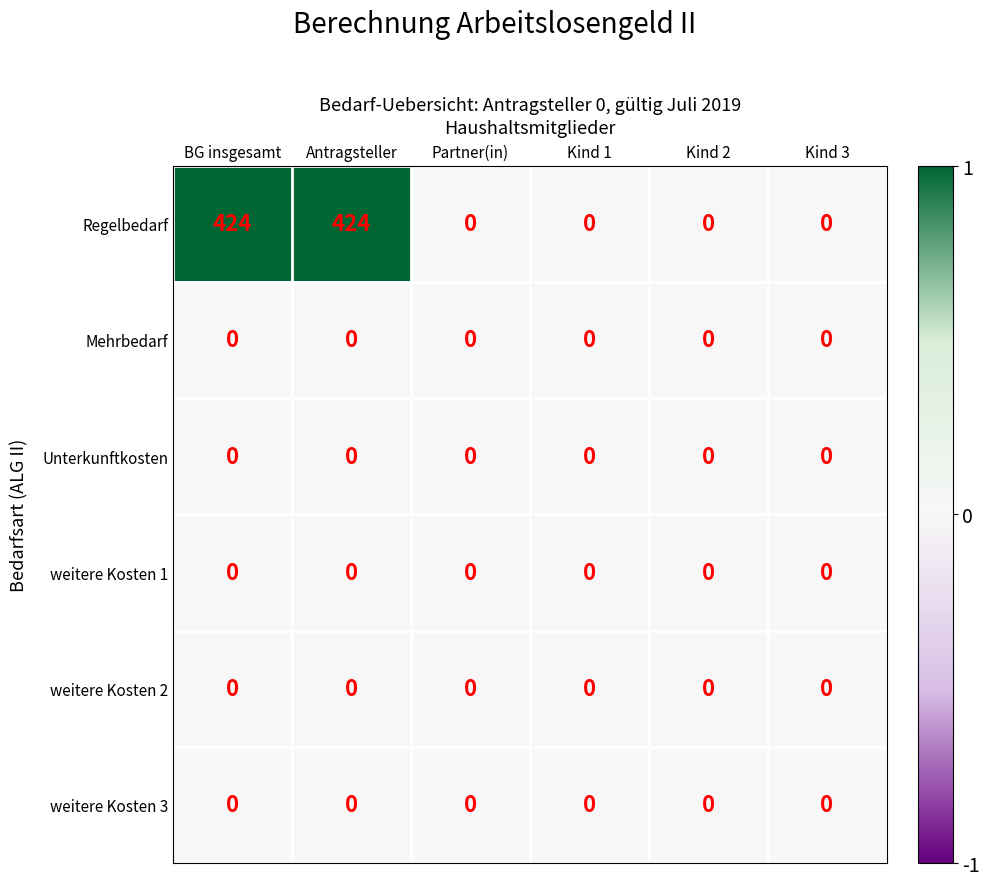

Count the Regelbedarf values in the range 0 to 424.

6